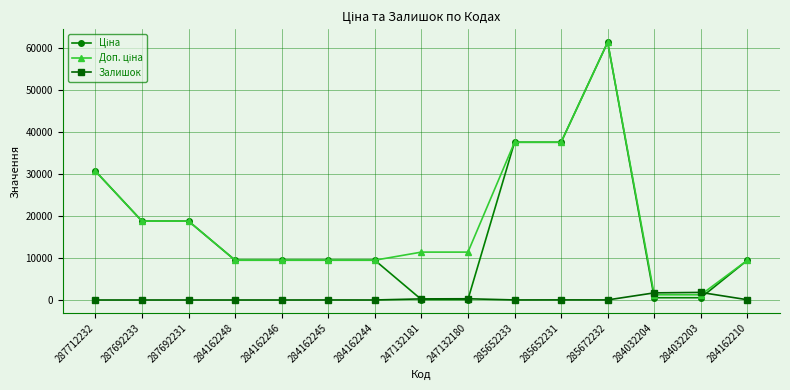

Which category has the highest value across all series?

285672232